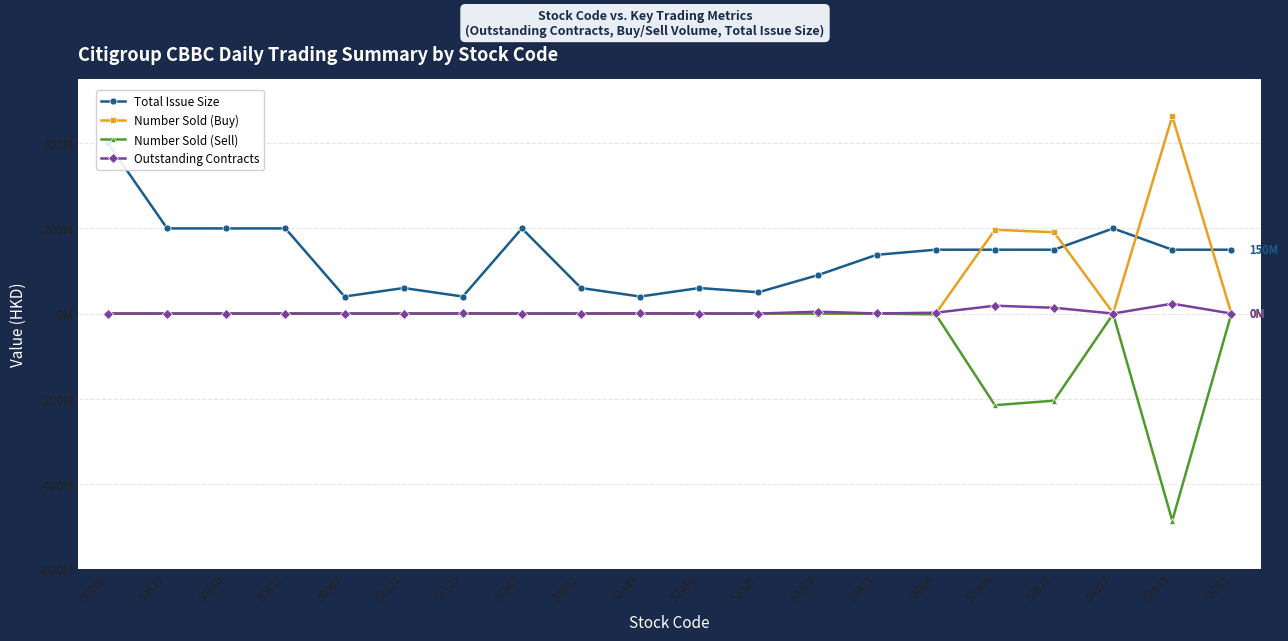

Reading right to left, what are all the values shown in this chart?

Total Issue Size: 53861=150000000	53843=150000000	53827=200000000	53823=150000000	53809=150000000	53804=150000000	53411=138000000	53378=90000000	53325=50000000	52450=60000000	52449=40000000	51581=60000000	51567=200000000	51122=40000000	51121=60000000	50907=40000000	50531=200000000	50530=200000000	50529=200000000	50106=400000000
Number Sold (Buy): 53861=0	53843=463290000	53827=1000000	53823=191050000	53809=196800000	53804=0	53411=0	53378=15000	53325=0	52450=0	52449=0	51581=0	51567=0	51122=0	51121=0	50907=0	50531=0	50530=0	50529=0	50106=0
Number Sold (Sell): 53861=0	53843=-486540000	53827=-1000000	53823=-204660000	53809=-215250000	53804=-2000000	53411=-220000	53378=0	53325=0	52450=0	52449=-78000	51581=0	51567=0	51122=0	51121=0	50907=0	50531=0	50530=0	50529=0	50106=0
Outstanding Contracts: 53861=0	53843=23250000	53827=0	53823=13610000	53809=18450000	53804=2000000	53411=220000	53378=4375000	53325=2000	52450=62500	52449=558000	51581=30000	51567=0	51122=280000	51121=12000	50907=5000	50531=0	50530=0	50529=0	50106=100000